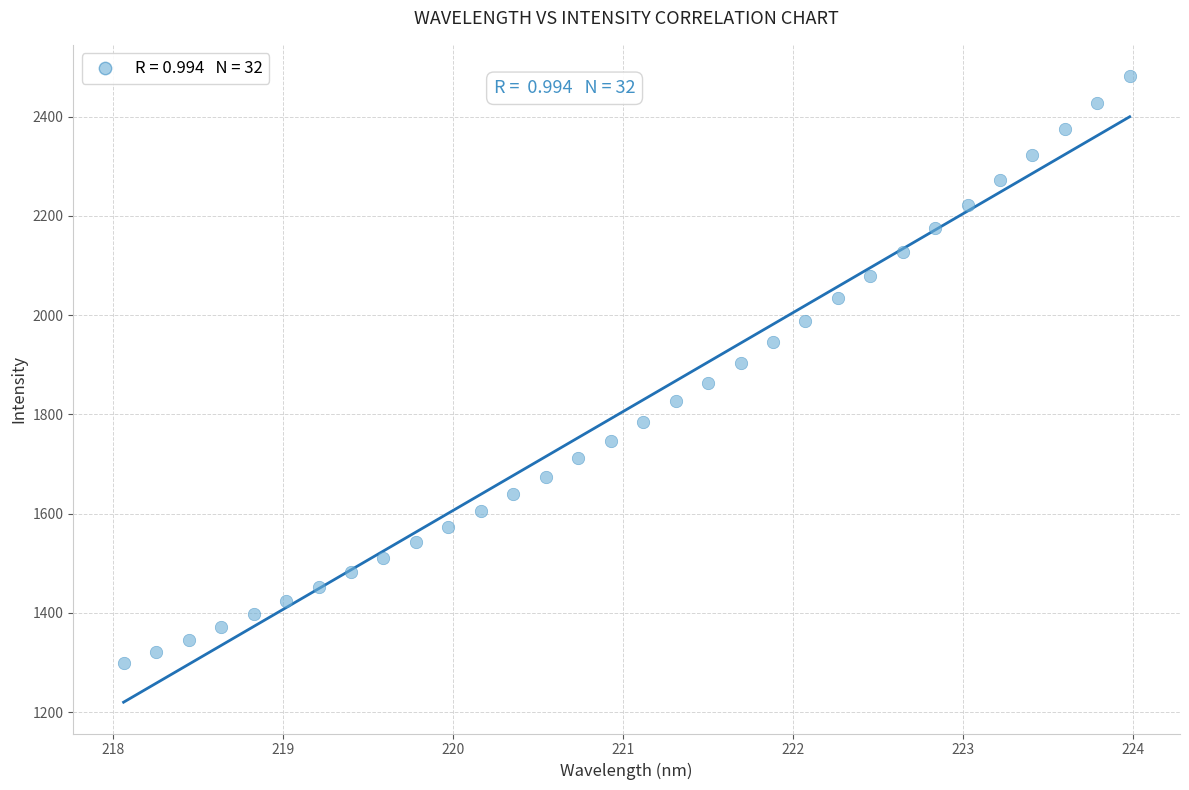

What is the range of X values (max minus min)?

5.9